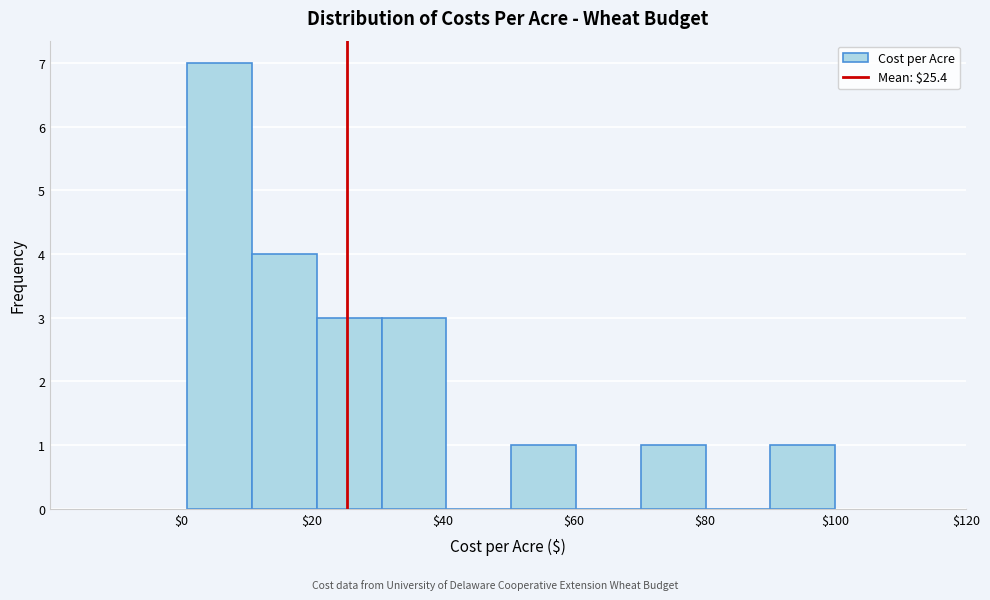

What is the height of the bar covering 50 to 60 on the x-axis? Neither the bar edges nor the heights are printed on the chart, so give them approximately, as read against the axes.

1